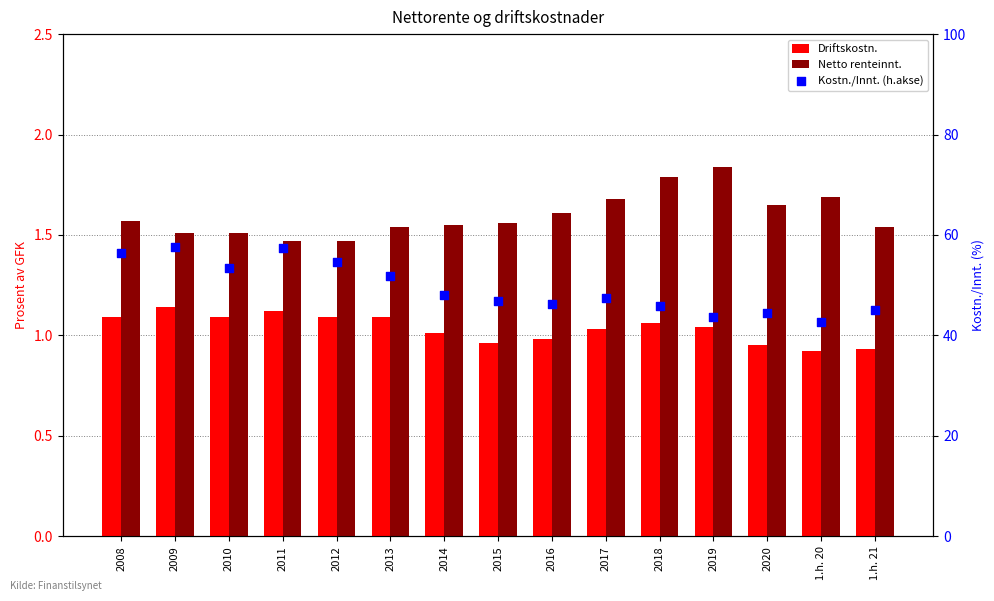

What are all the series names shown in the legend?

Driftskostn., Netto renteinnt., Kostn./Innt. (h.akse)